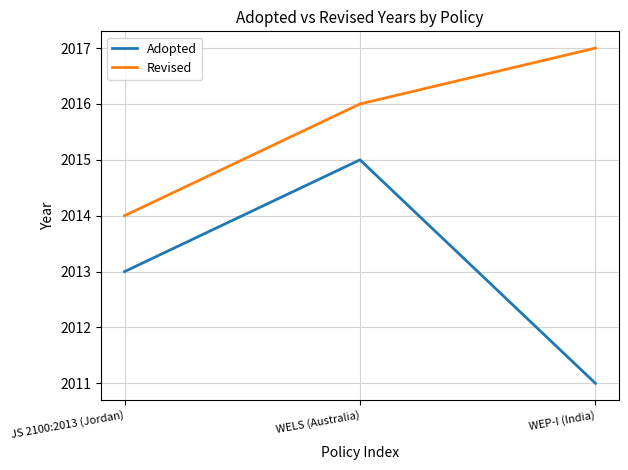

Does the chart have visible grid lines?

Yes